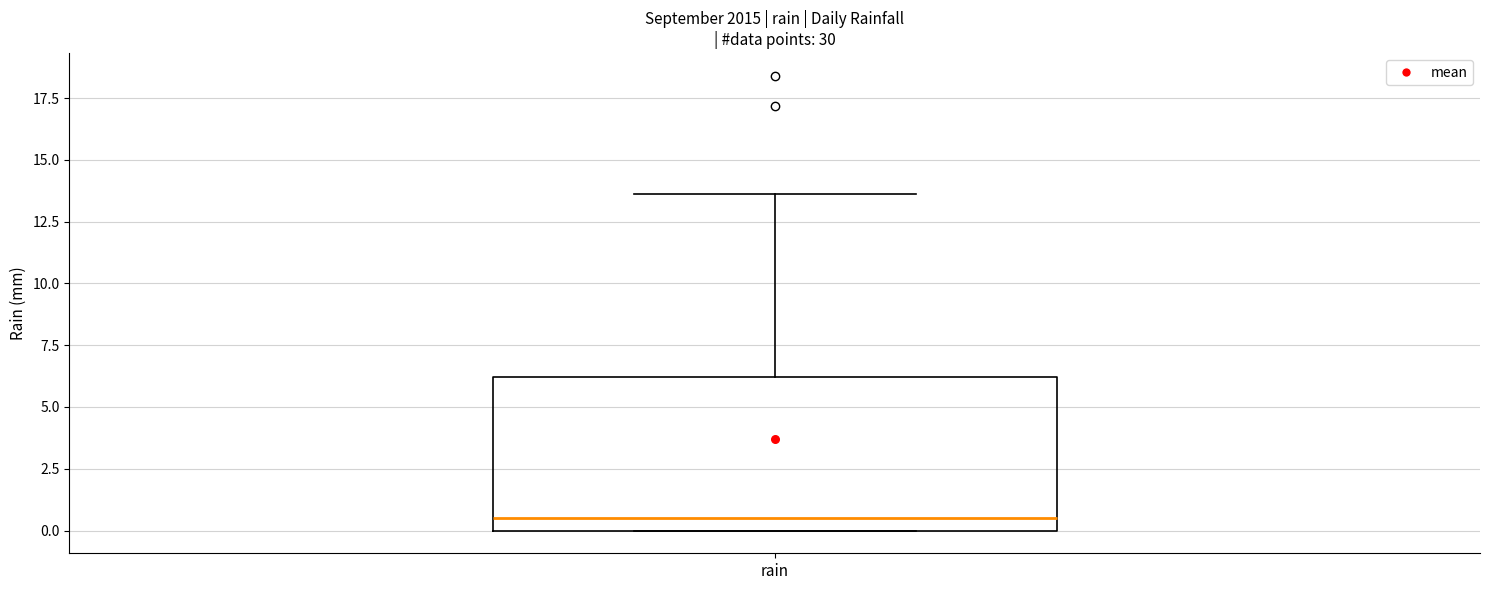

Read this box plot against the y-axis: the position of the median line, the range covered by the box, and the ends of both whiskers. The values are not printed on the chart, so give them approximately, as read against the axis.

median 0.5, box 0.0 to 6.0, whiskers 0.0 to 13.5